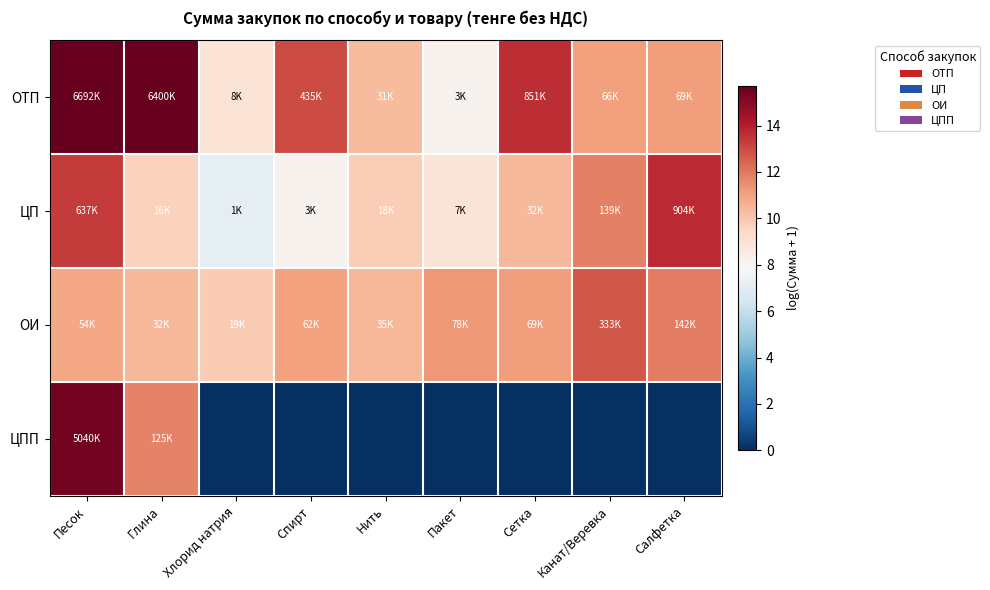

Reading left to right, what are all the values shown in this chart?

ОТП: Песок=15.7	Глина=15.7	Хлорид натрия=8.9	Спирт=13.0	Нить=10.3	Пакет=8.1	Сетка=13.7	Канат/Веревка=11.1	Салфетка=11.1
ЦП: Песок=13.4	Глина=9.7	Хлорид натрия=7.2	Спирт=8.1	Нить=9.8	Пакет=8.9	Сетка=10.4	Канат/Веревка=11.8	Салфетка=13.7
ОИ: Песок=10.9	Глина=10.4	Хлорид натрия=9.8	Спирт=11.0	Нить=10.5	Пакет=11.3	Сетка=11.1	Канат/Веревка=12.7	Салфетка=11.9
ЦПП: Песок=15.4	Глина=11.7	Хлорид натрия=0.0	Спирт=0.0	Нить=0.0	Пакет=0.0	Сетка=0.0	Канат/Веревка=0.0	Салфетка=0.0